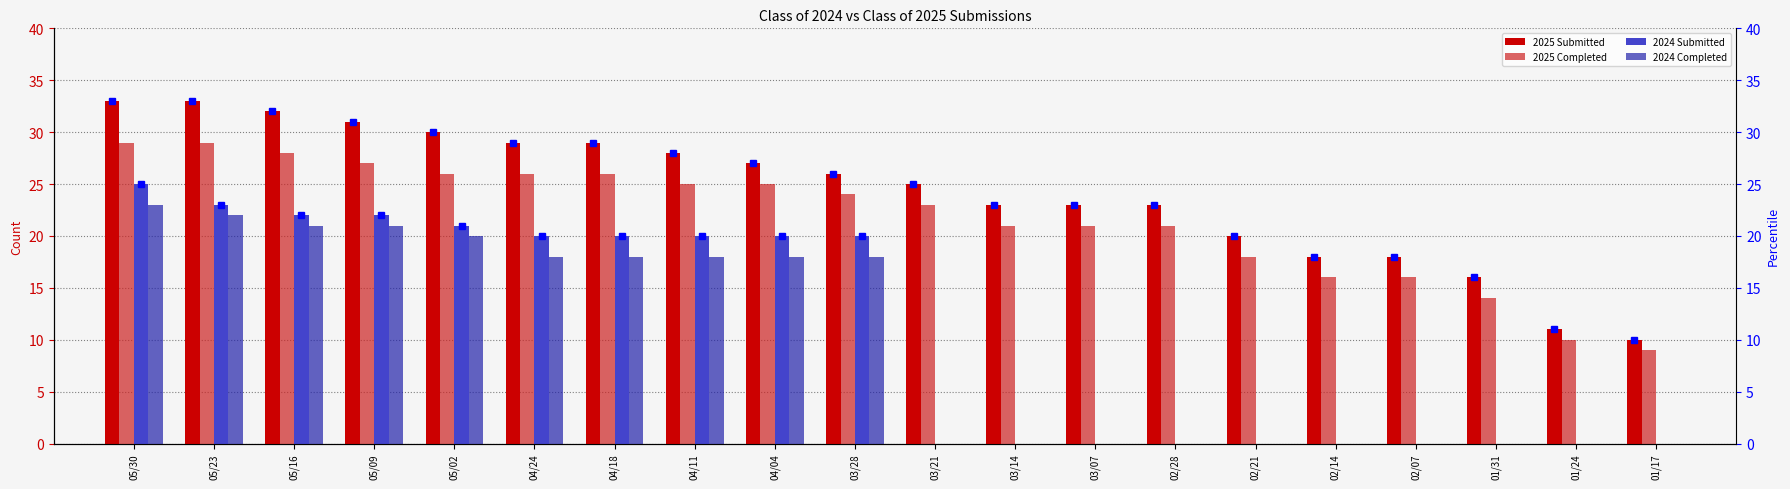

Between 02/07 and 01/17, which series saw the biggest shift?

2025 Submitted